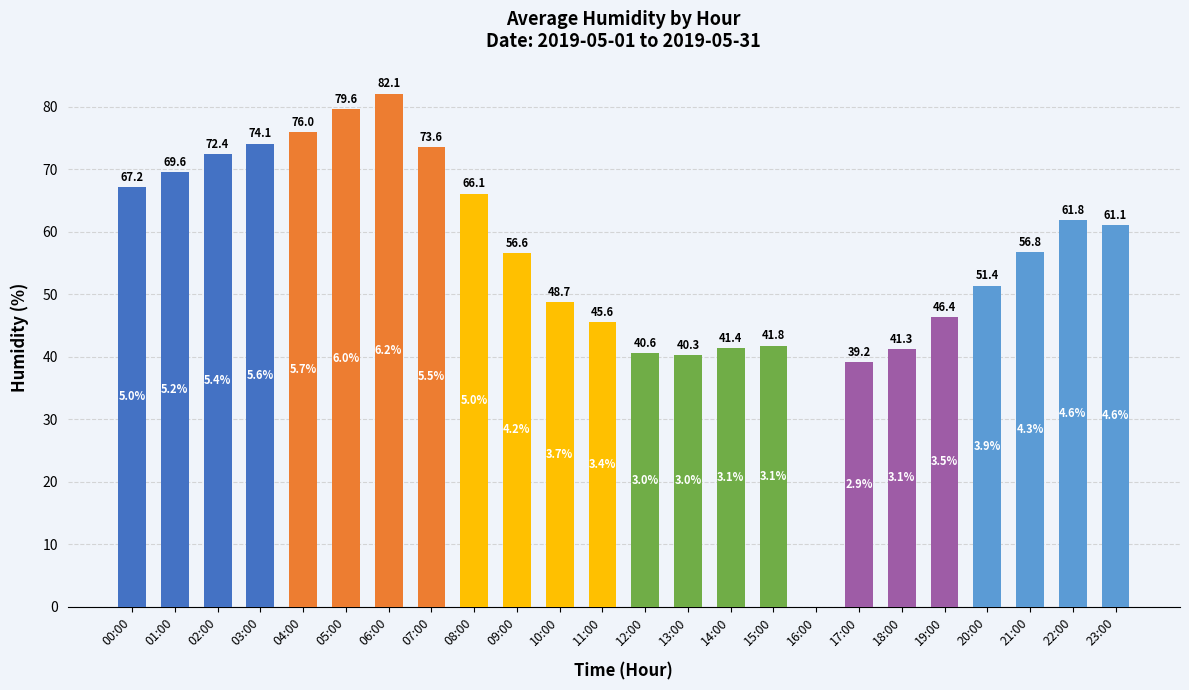

How many values are above zero?

23